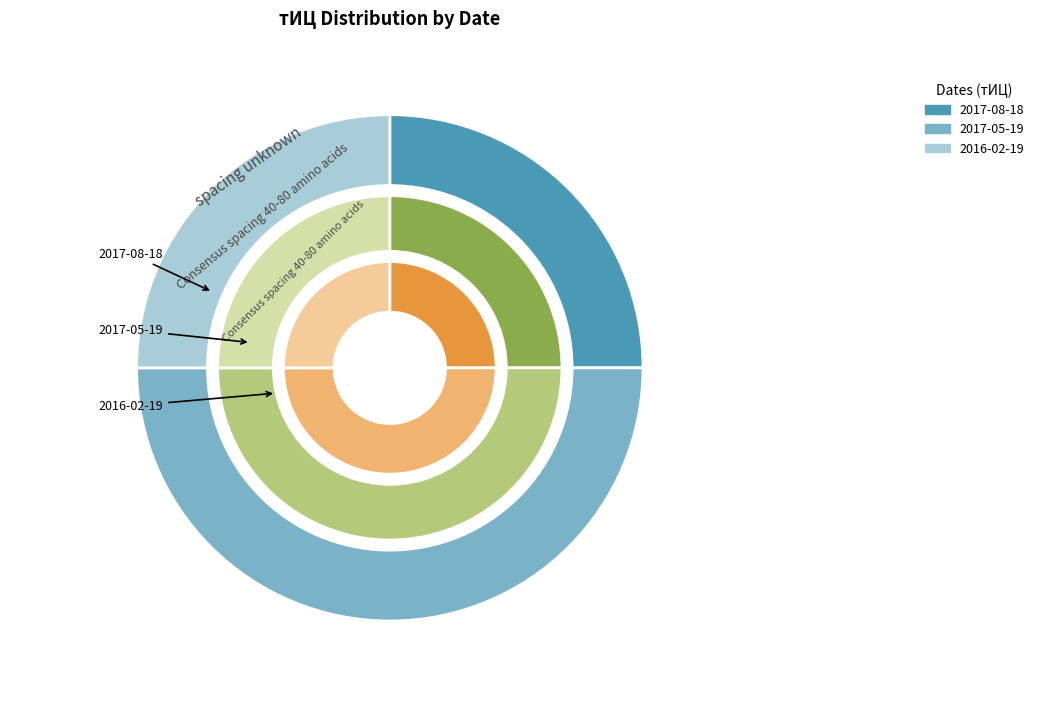

Which category has the biggest portion of the pie?

2017-05-19